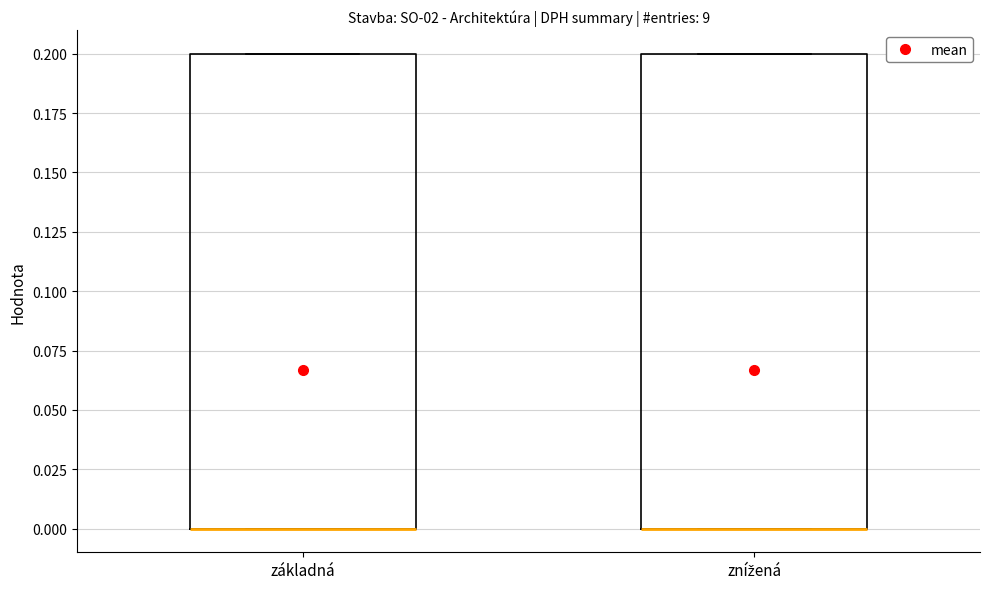

Where is the lower edge of the box for základná on the y-axis? The values are not printed on the chart, so give them approximately, as read against the axis.

0.0